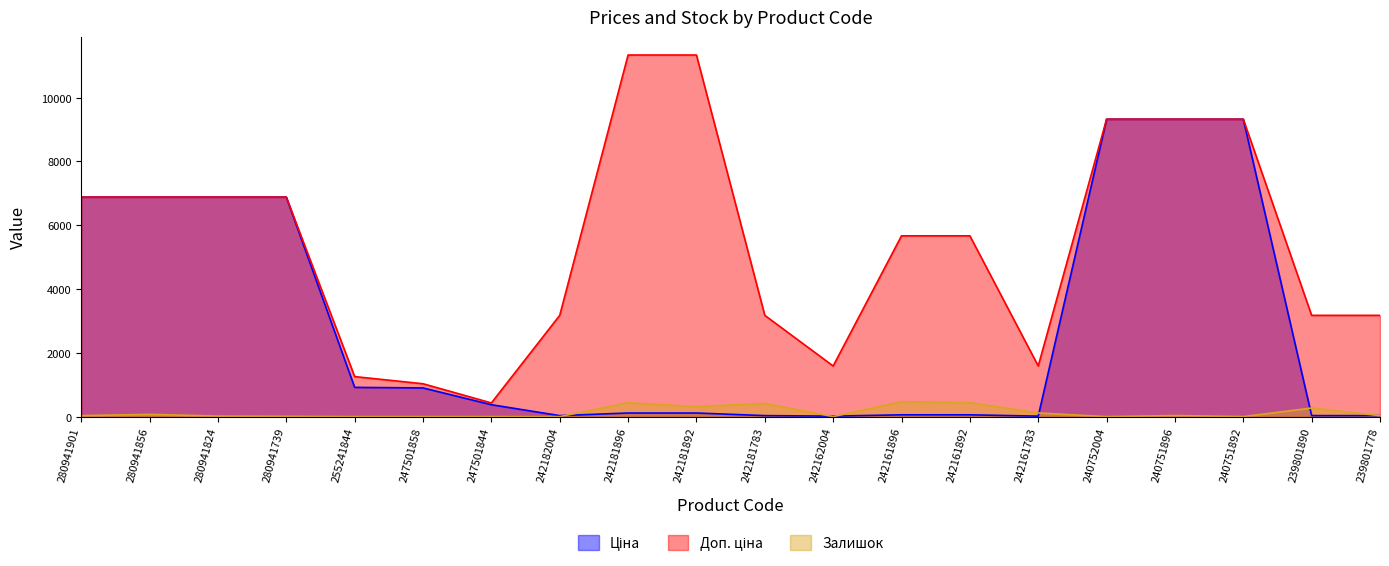

What is the value of the Ціна point at the 18th from the left?

9321.4